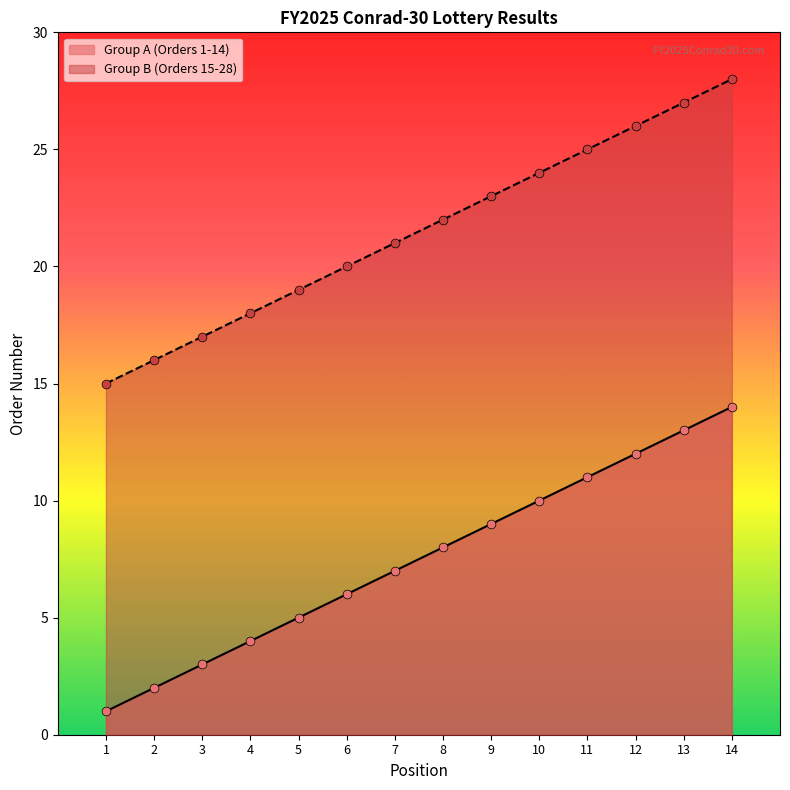

Which series reaches the maximum Y coordinate?

Group B (Orders 15-28)